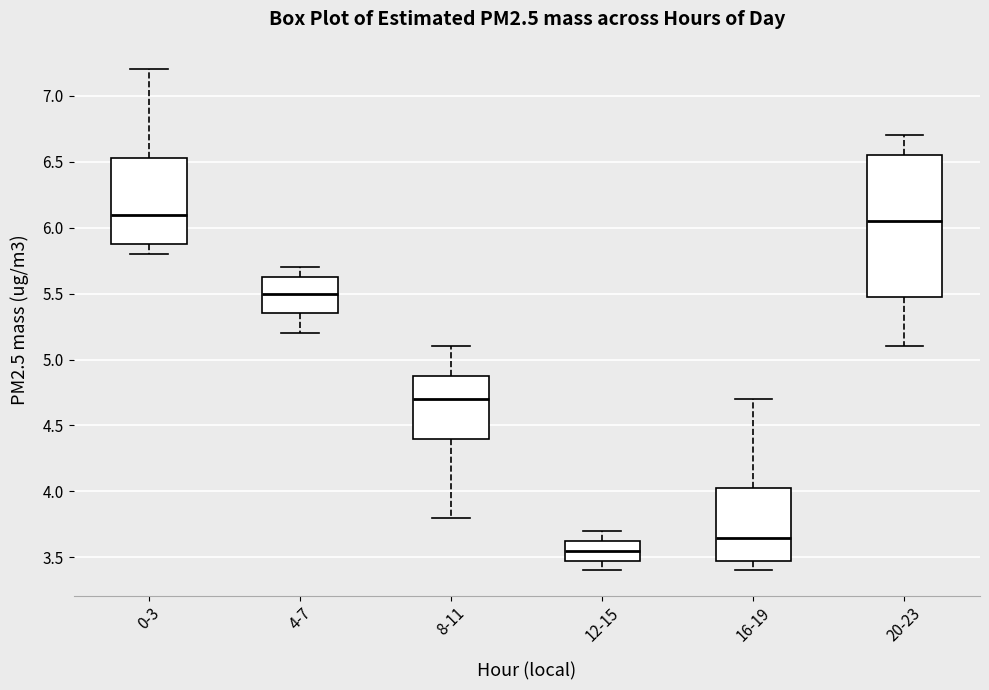

Comparing the boxes themselves (not the whiskers), which one is the tallest?

20-23